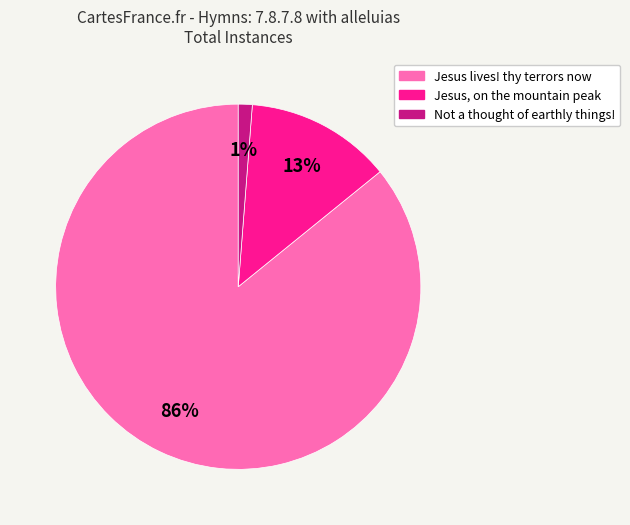

Is the sum of Jesus lives! thy terrors now and Not a thought of earthly things! greater than half?

Yes